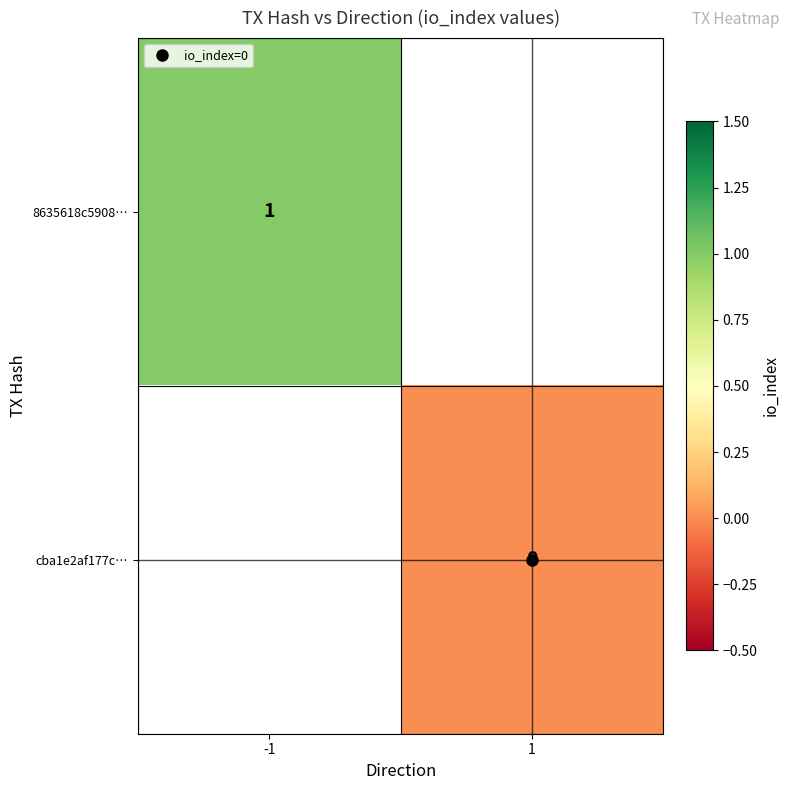

At which label does 8635618c5908… reach its peak?

-1